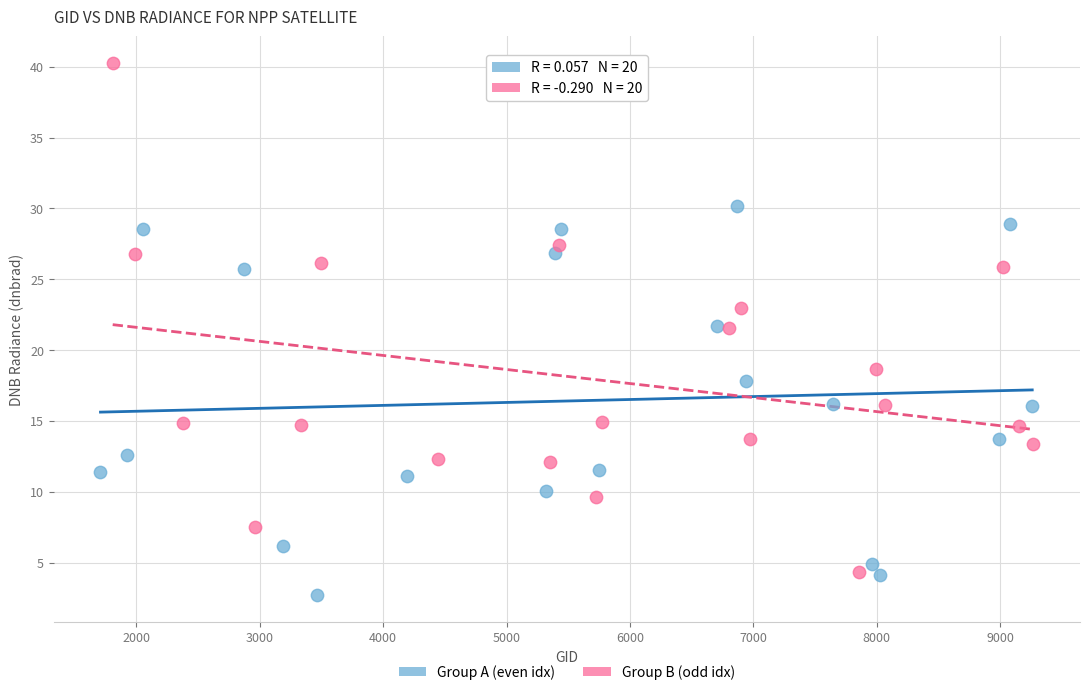

Which series reaches the minimum Y coordinate?

Group A (even idx)